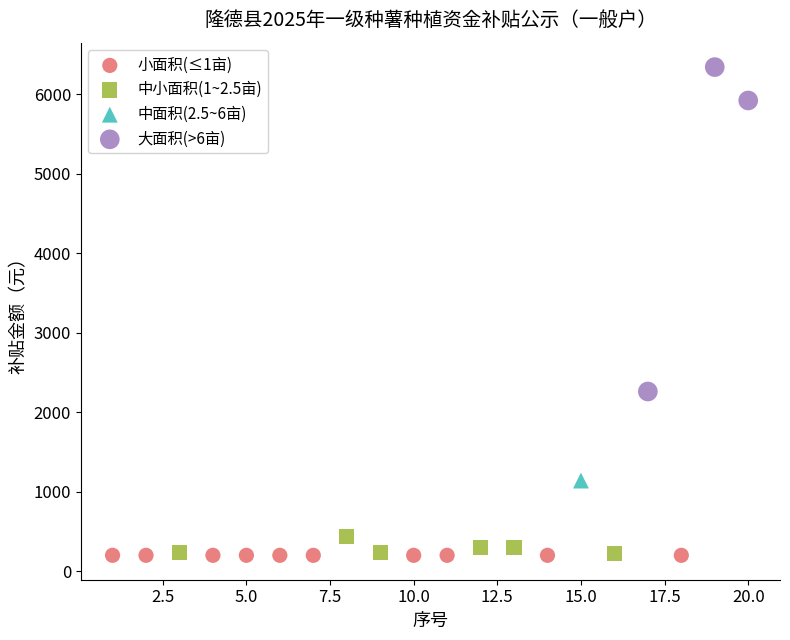

What are all the series names shown in the legend?

小面积(≤1亩), 中小面积(1~2.5亩), 中面积(2.5~6亩), 大面积(>6亩)